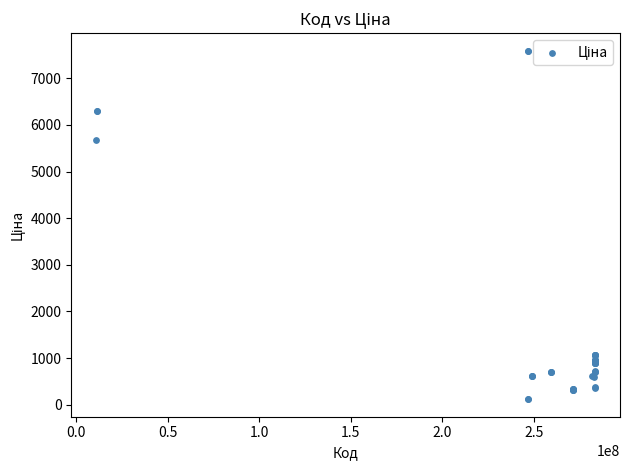

What Y value in the scatter plot is closest to 3855?

5673.8